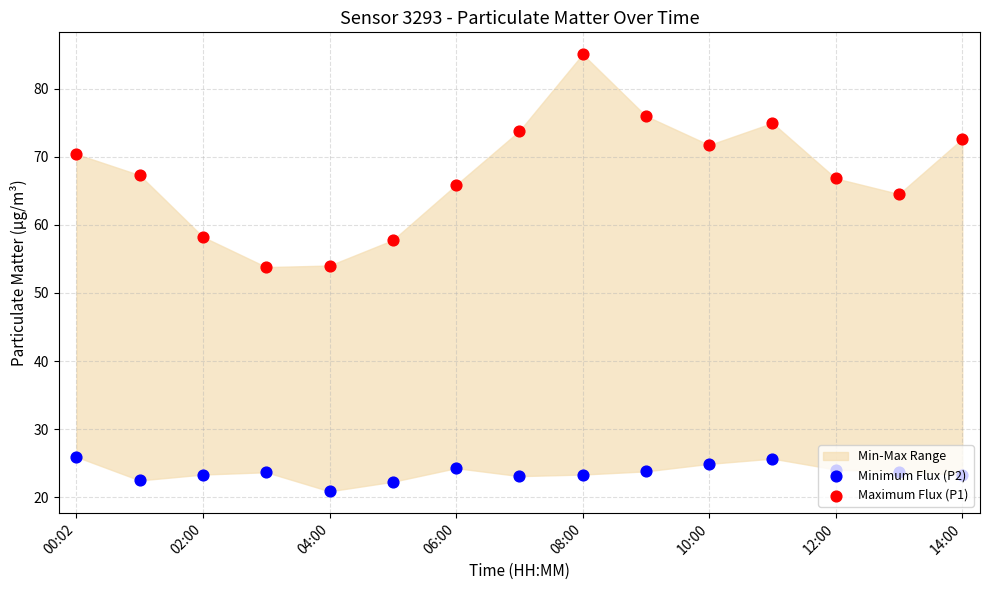

What are all the series names shown in the legend?

Minimum Flux (P2), Maximum Flux (P1)